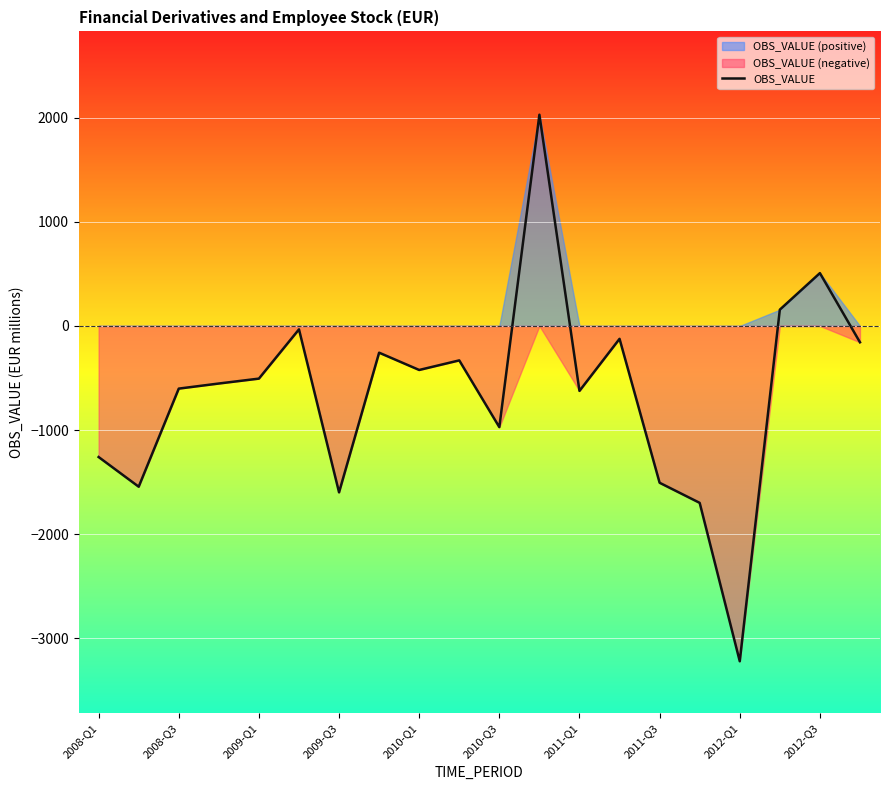

What is the value of the 20th point from the left?

-157